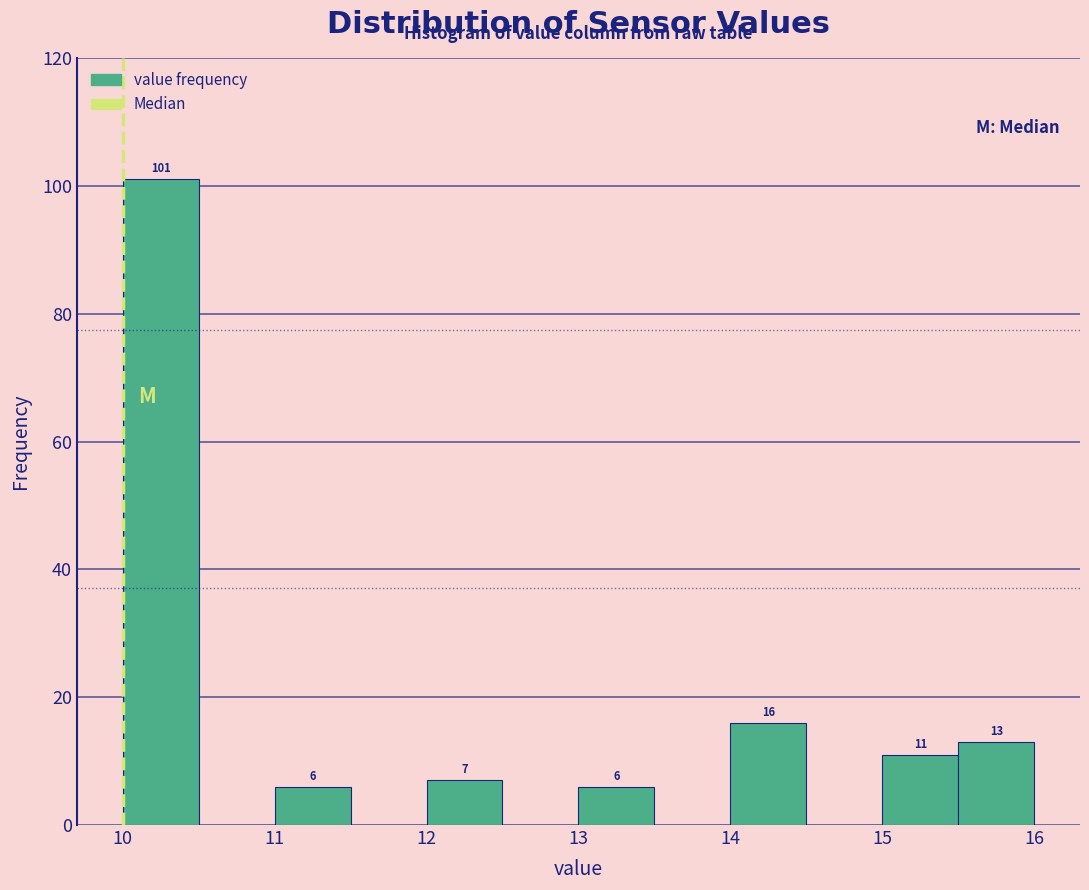

Over which range of the x-axis is the bar tallest?

10.0 to 10.5